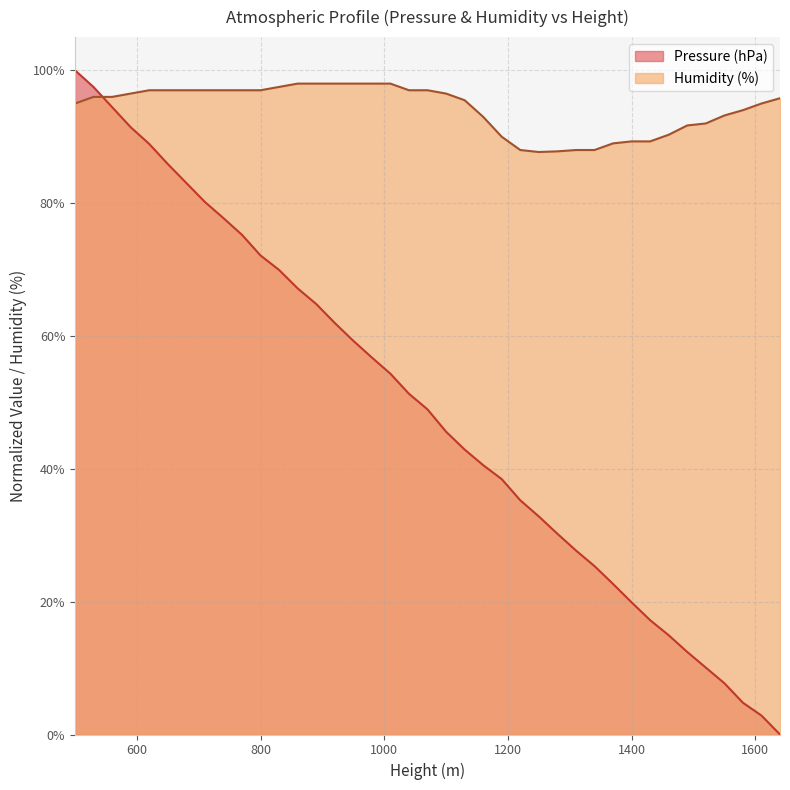

List the labels in order of Humidity (%) value, largest first.

860, 890, 920, 950, 980, 1010, 830, 620, 650, 680, 710, 740, 770, 800, 1040, 1070, 590, 1100, 530, 560, 1640, 1130, 500, 1610, 1580, 1550, 1160, 1520, 1490, 1460, 1190, 1400, 1430, 1370, 1220, 1310, 1340, 1280, 1250